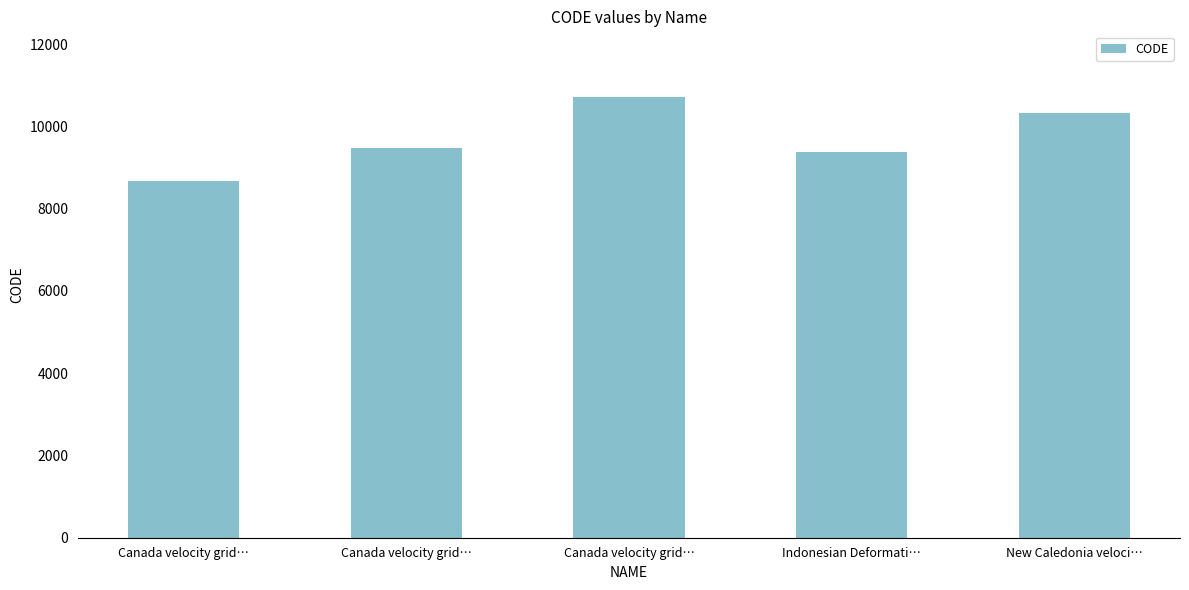

What is the difference between the maximum and minimum values?

2031